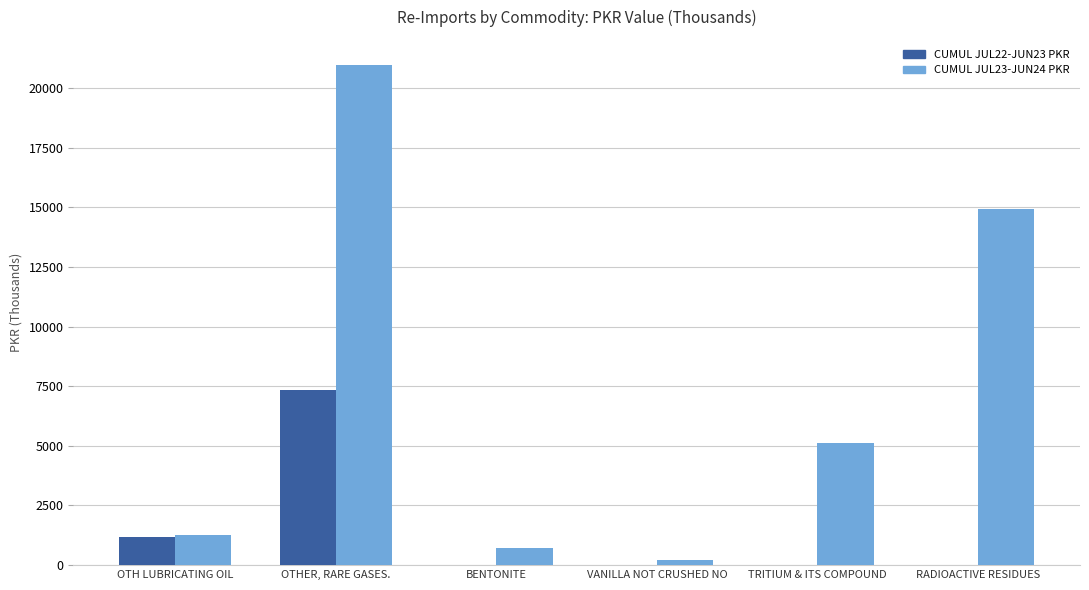

Reading right to left, transcribe all the data shown in this chart.

CUMUL JUL22-JUN23 PKR: RADIOACTIVE RESIDUES=0.0	TRITIUM & ITS COMPOUND=0.0	VANILLA NOT CRUSHED NO=0.0	BENTONITE=0.0	OTHER, RARE GASES.=7325.1	OTH LUBRICATING OIL=1186.1
CUMUL JUL23-JUN24 PKR: RADIOACTIVE RESIDUES=14947.5	TRITIUM & ITS COMPOUND=5123.4	VANILLA NOT CRUSHED NO=223.2	BENTONITE=720.2	OTHER, RARE GASES.=20979.3	OTH LUBRICATING OIL=1242.1